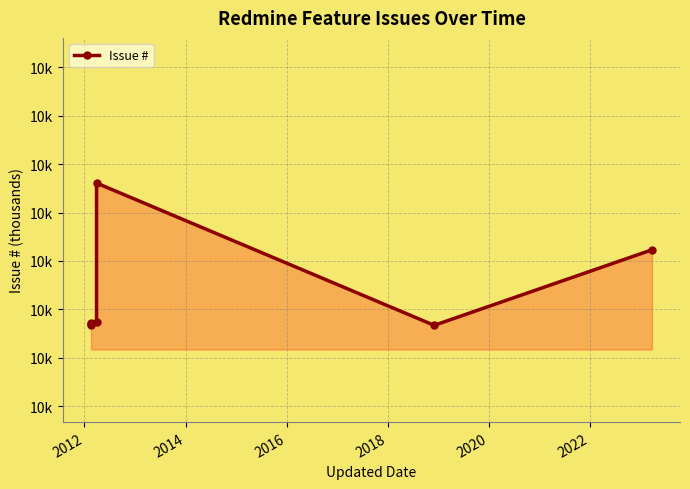

What is the change in value from 2012 to 2014?

+2